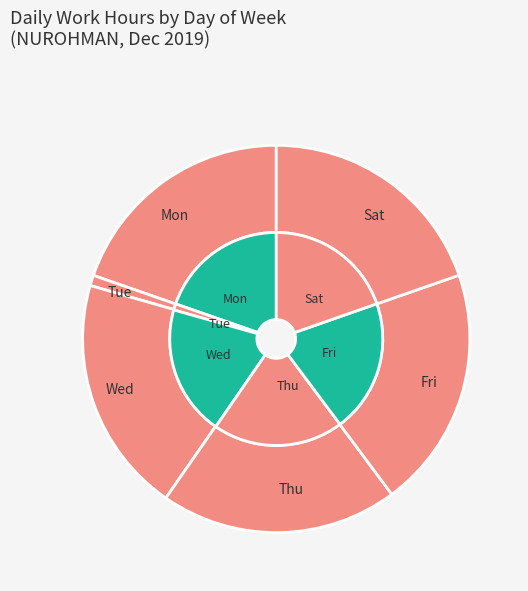

To the nearest percent, what percentage of the pie is Sat?

20%